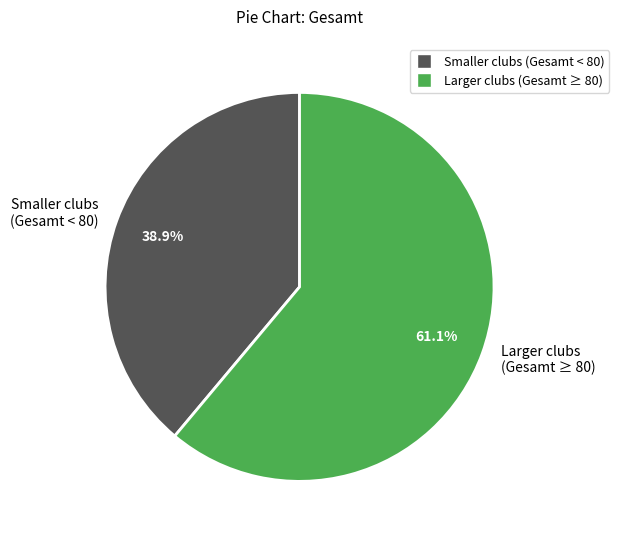

How many slices are in this pie chart?

2